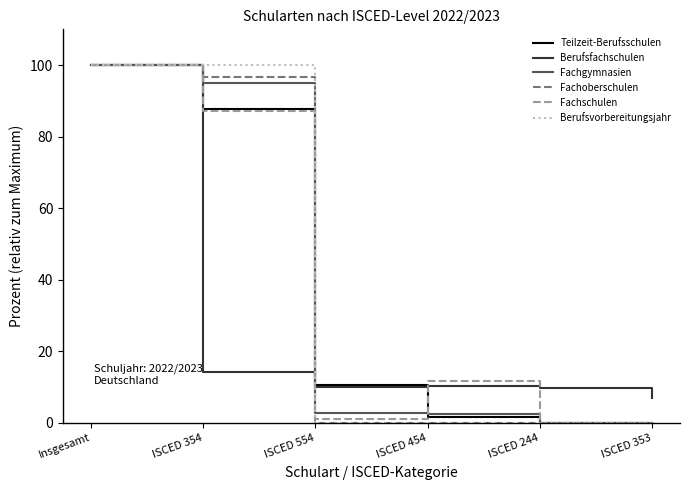

What is the minimum value for Berufsfachschulen?

7.1